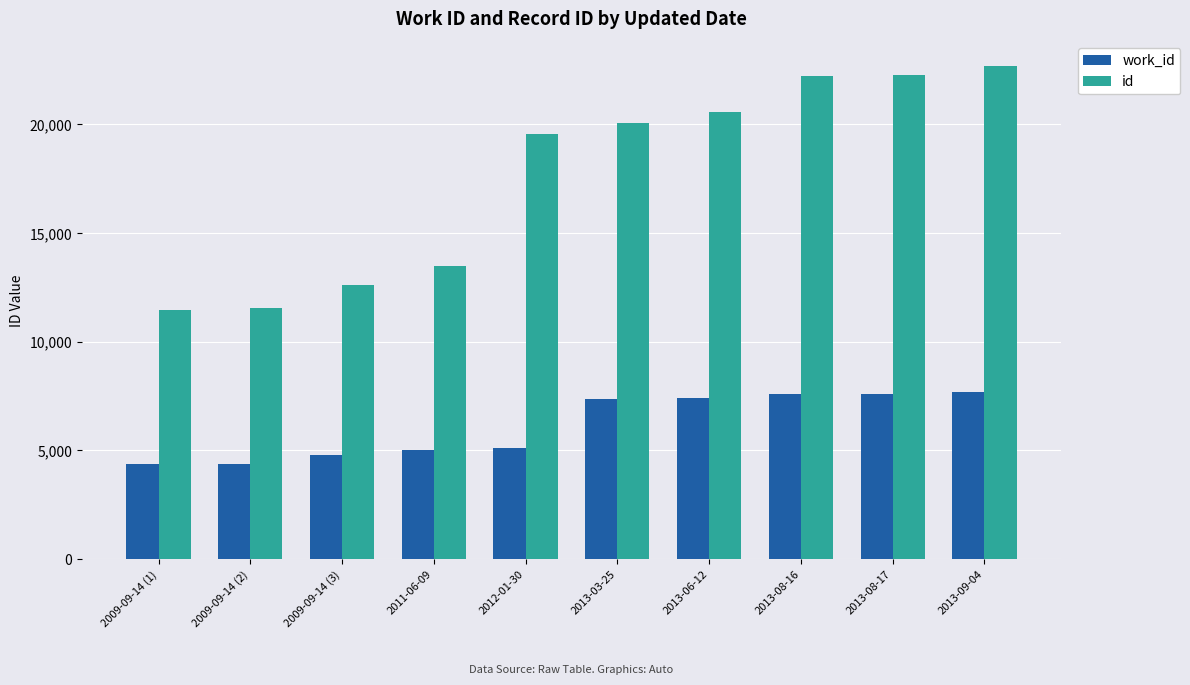

What is the difference between the maximum and second lowest values in the id series?

11134